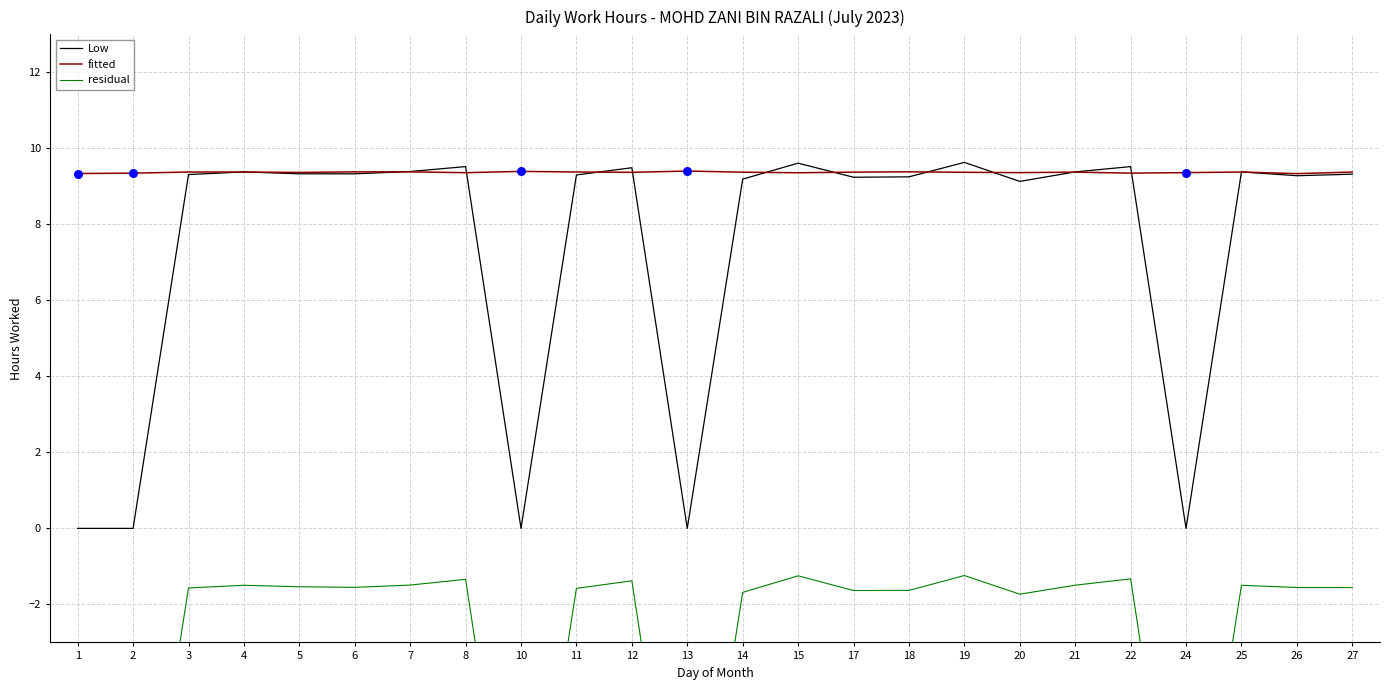

What is the total value across all series at 21?

17.3